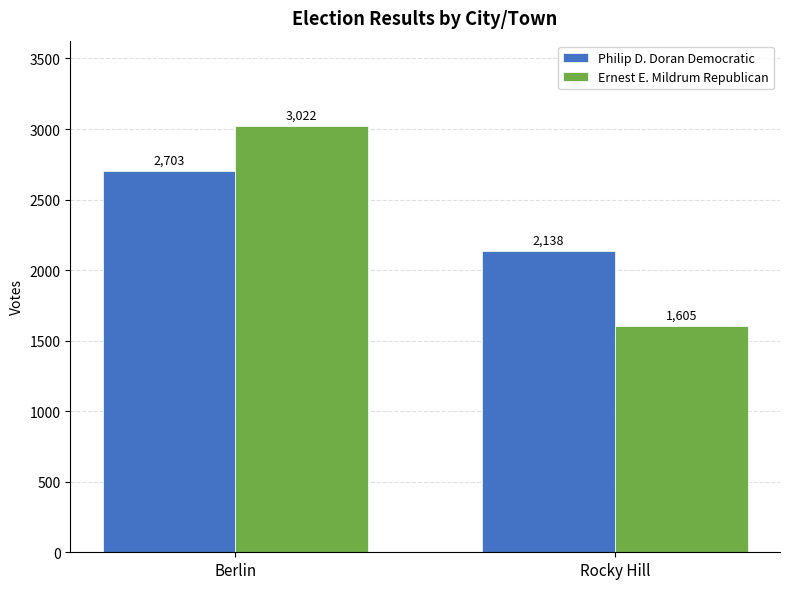

Reading left to right, transcribe all the data shown in this chart.

Philip D. Doran Democratic: 2703	2138
Ernest E. Mildrum Republican: 3022	1605